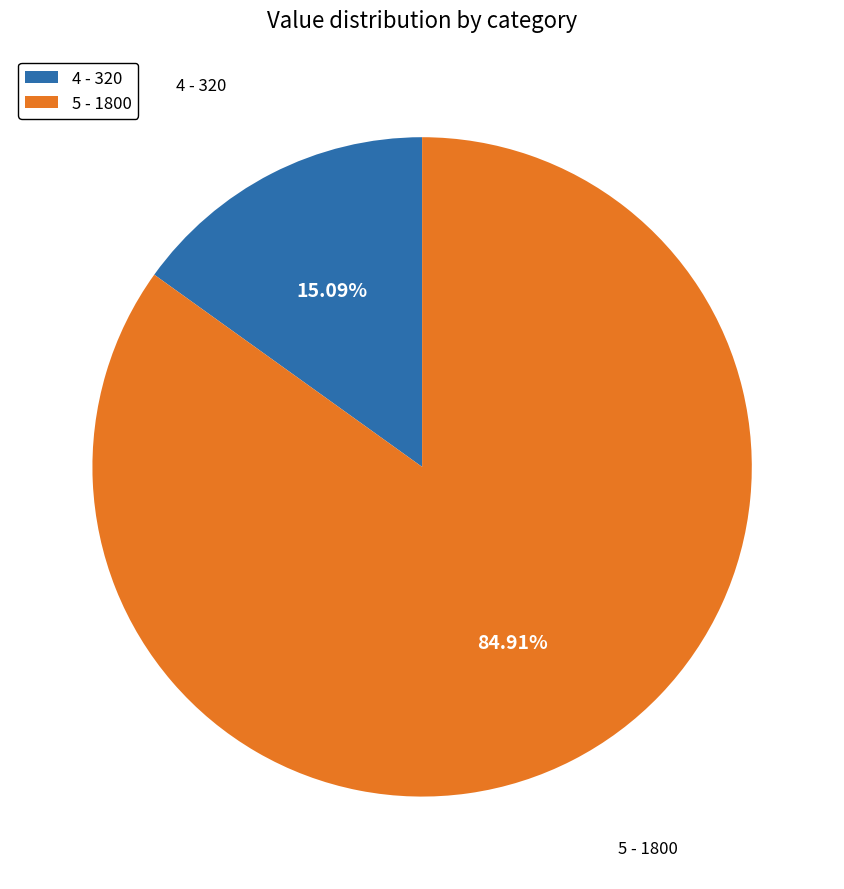

Which category has the smallest portion of the pie?

4